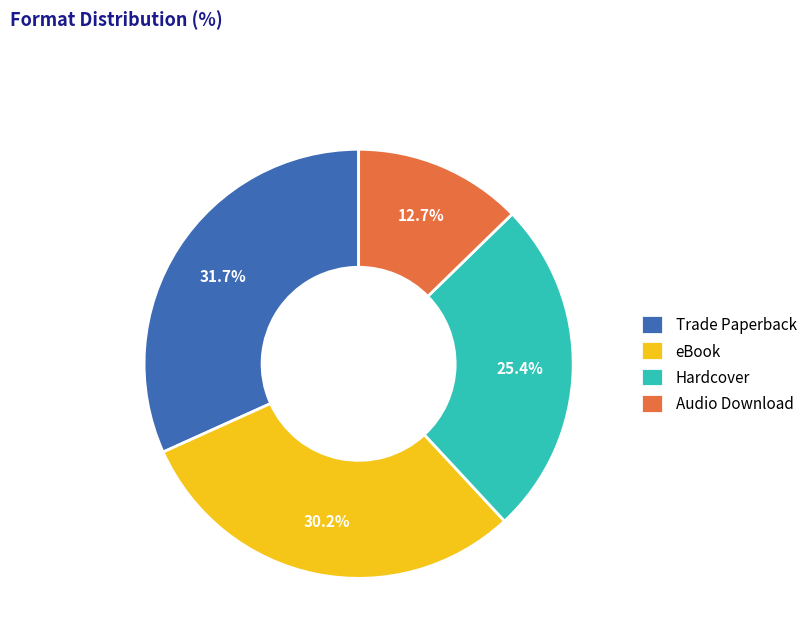

True or false: eBook accounts for 30% of the total.

True